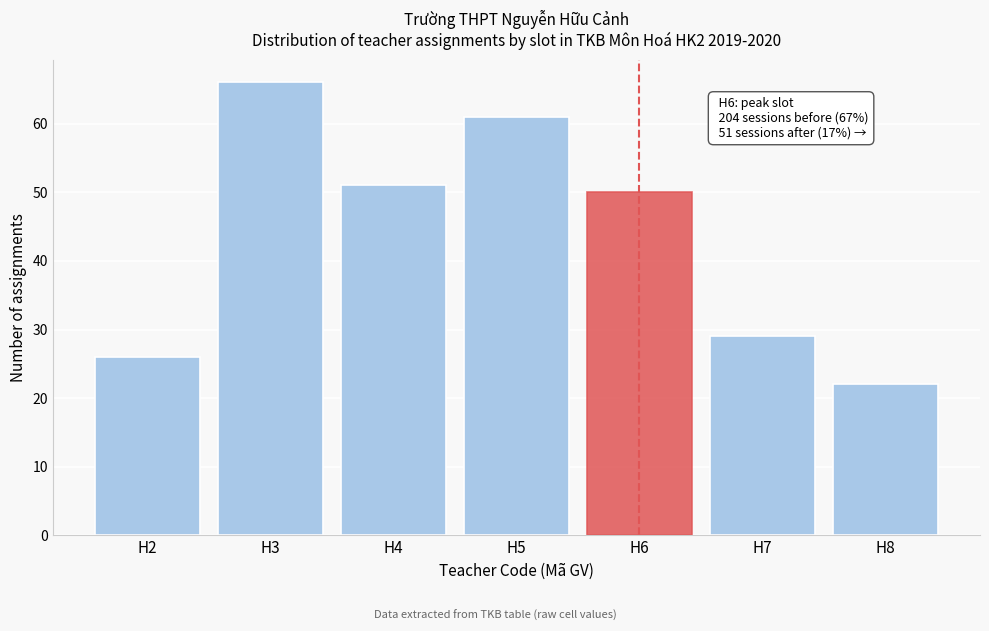

Reading left to right, transcribe all the data shown in this chart.

26	66	51	61	50	29	22